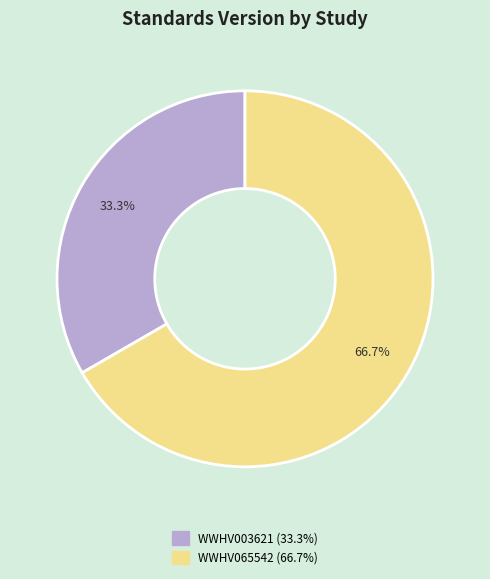

Approximately how many times larger is the value at WWHV003621 compared to WWHV065542?

0.5